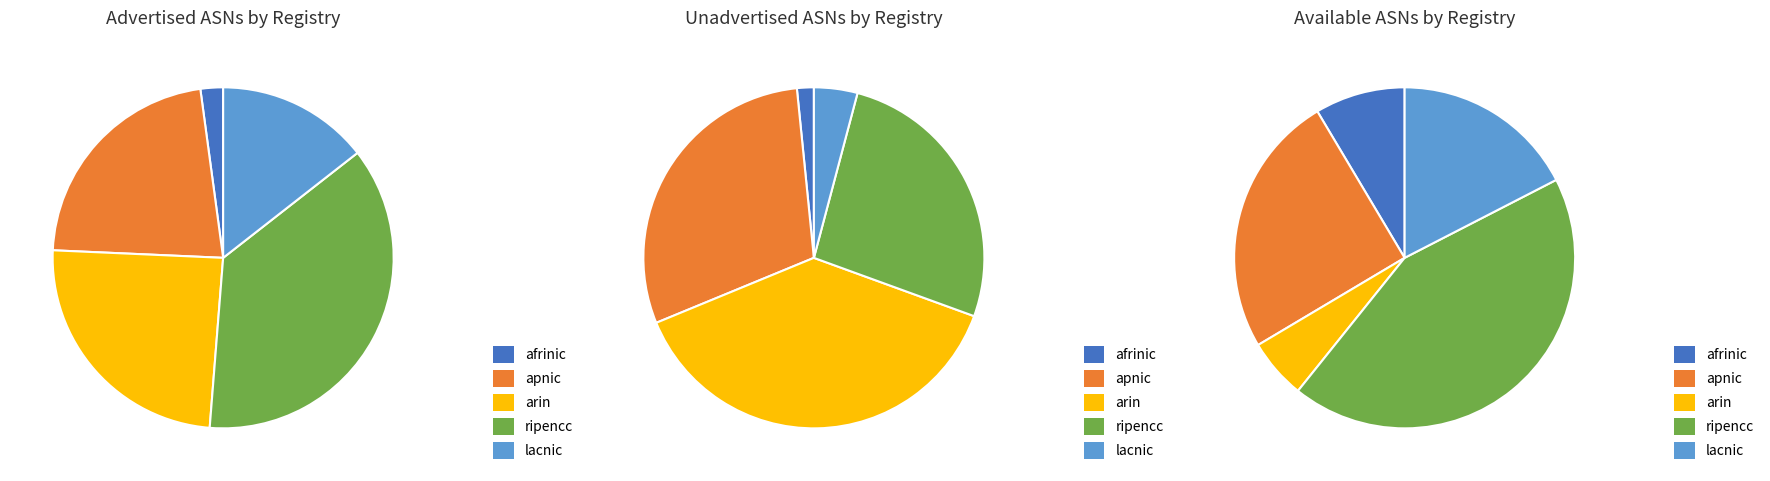

To the nearest percent, what percentage of the pie is lacnic?

4%